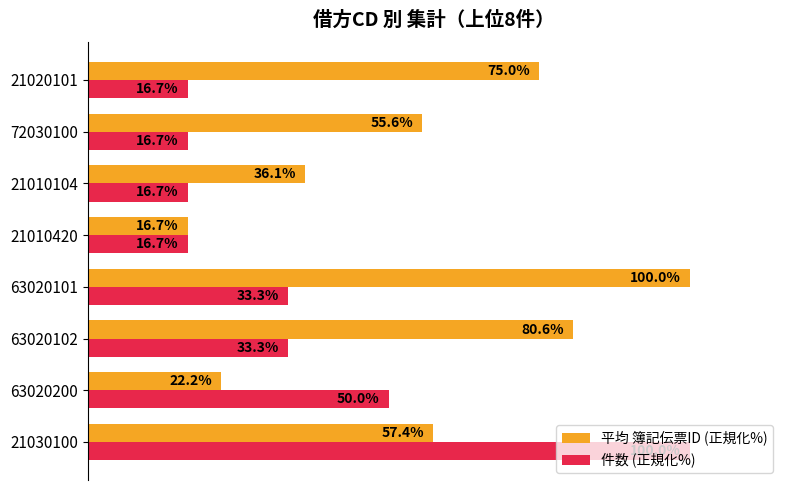

Is the value of 平均 簿記伝票ID (正規化%) at 63020102 greater than the value of 件数 (正規化%) at 21030100?

No